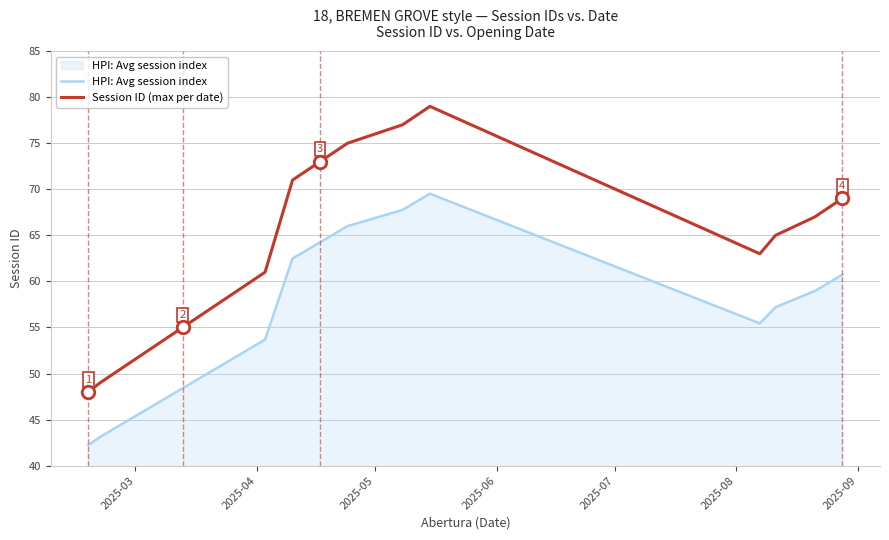

How many series are shown in this chart?

2